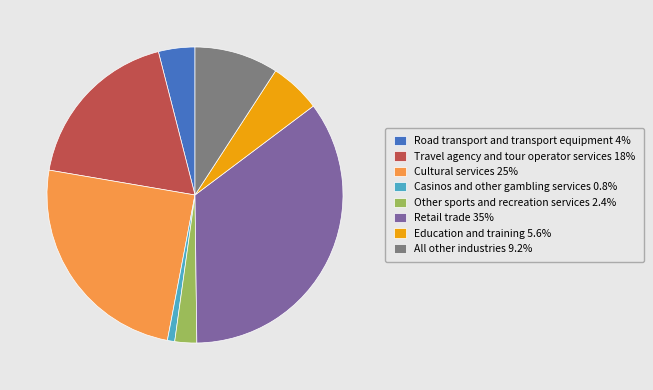

Between Travel agency and tour operator services and Casinos and other gambling services, which is larger?

Travel agency and tour operator services